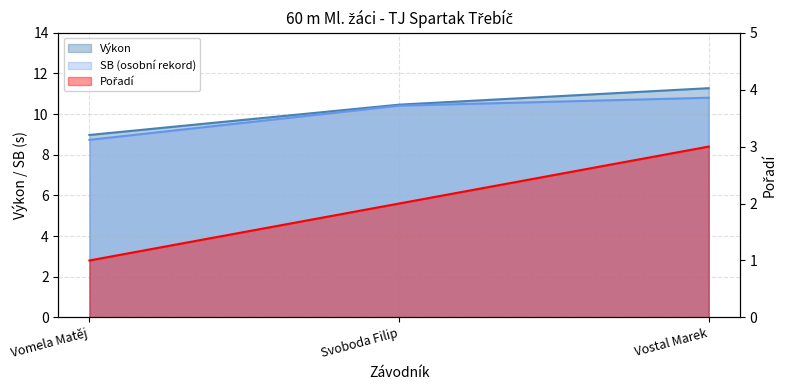

Reading left to right, what are all the values shown in this chart?

Pořadí: Vomela Matěj=1.0	Svoboda Filip=2.0	Vostal Marek=3.0
Výkon: Vomela Matěj=9.0	Svoboda Filip=10.5	Vostal Marek=11.3
SB: Vomela Matěj=8.7	Svoboda Filip=10.4	Vostal Marek=10.8